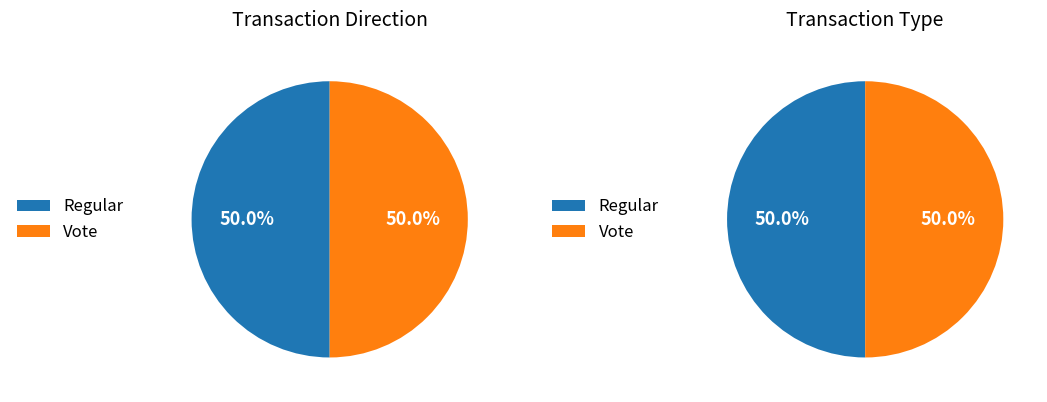

Between Regular and Vote, which is larger?

Vote